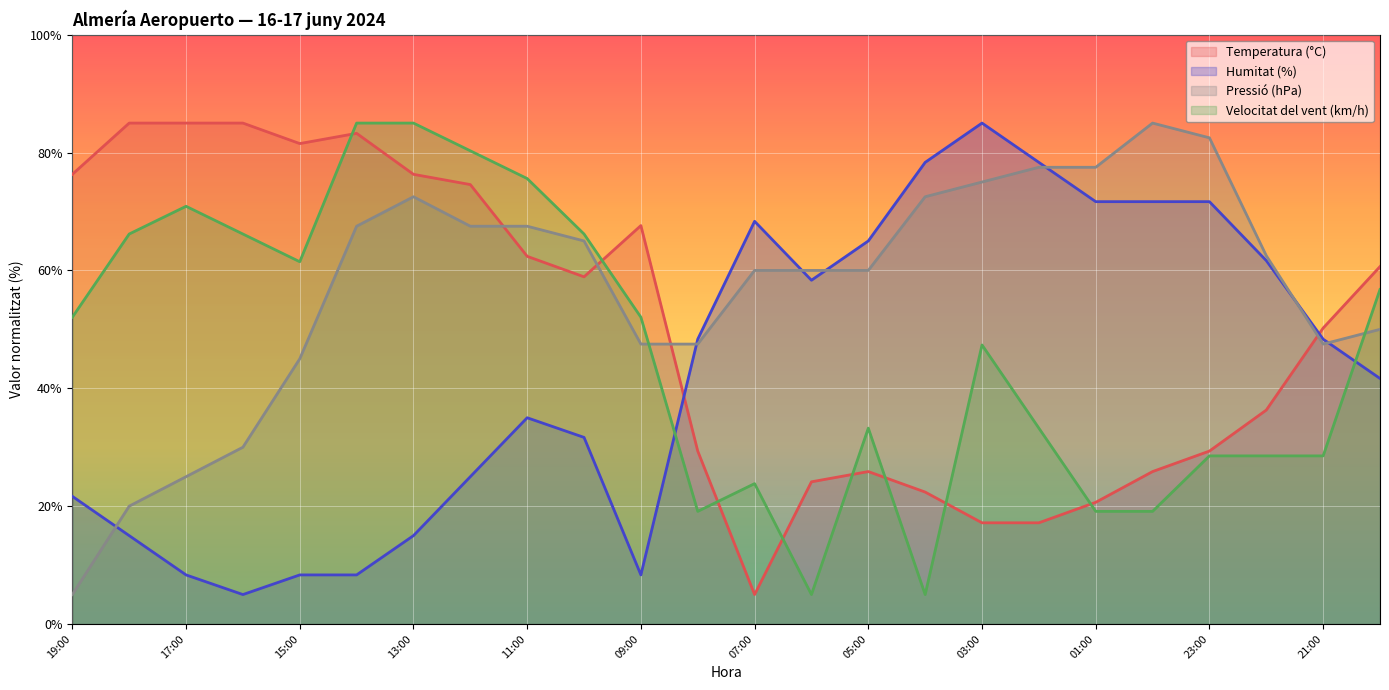

How many lines are shown in the chart?

4